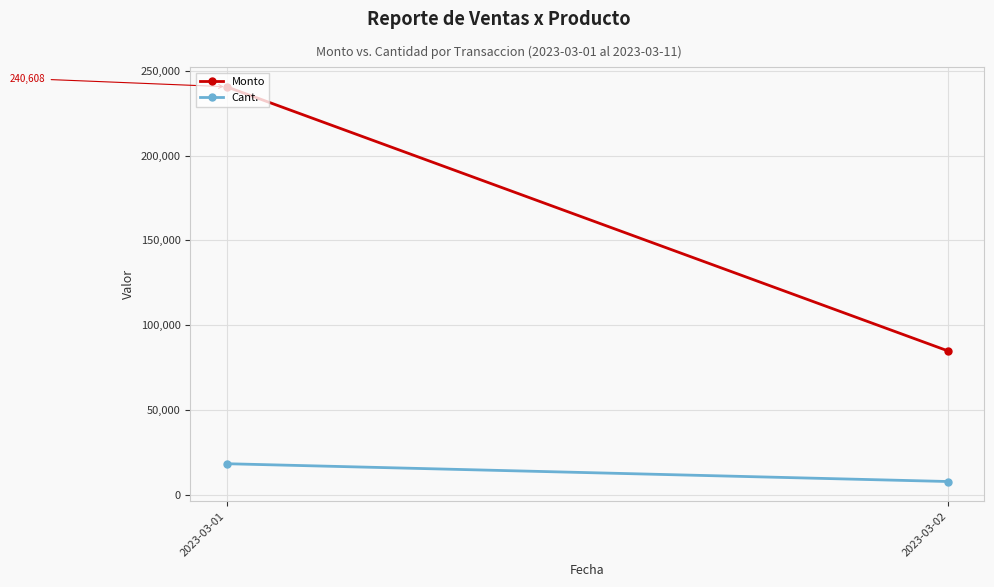

List the series in order of their overall mean, highest first.

Monto, Cant.